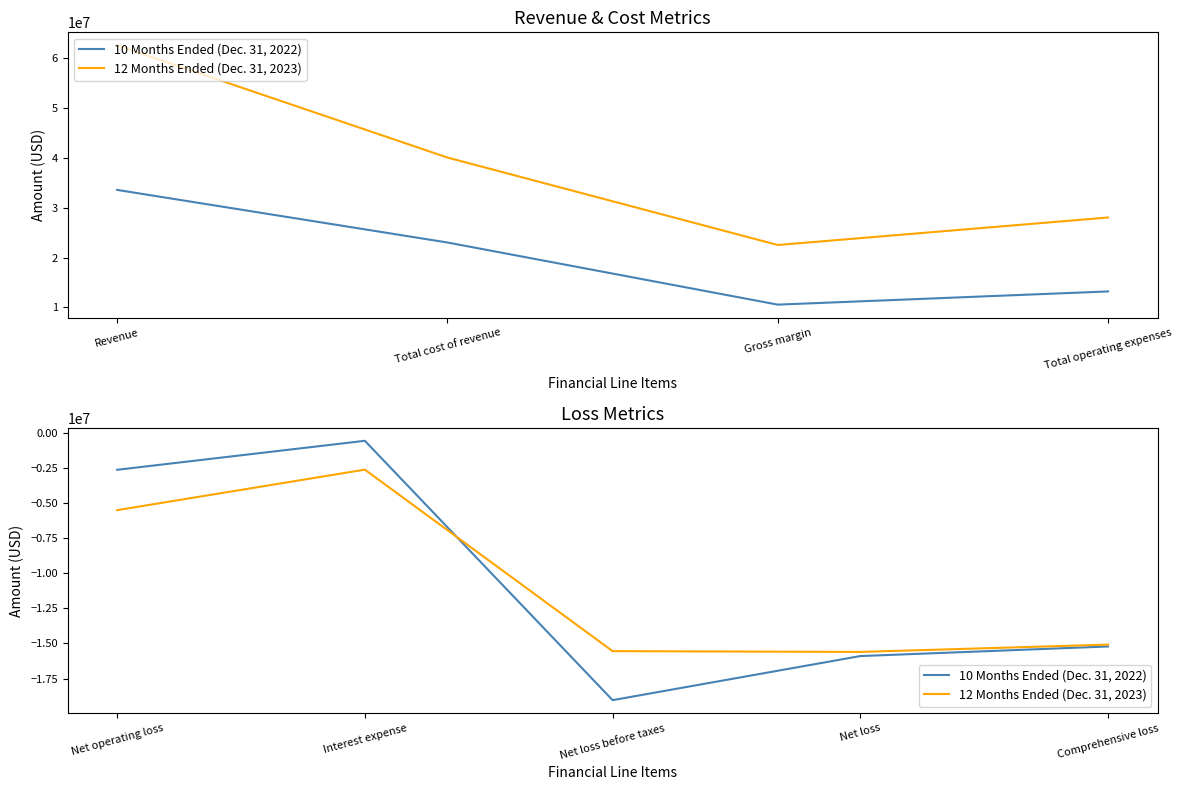

How many interior local peaks does the 10 Months Ended (Dec. 31, 2022) series have?

1